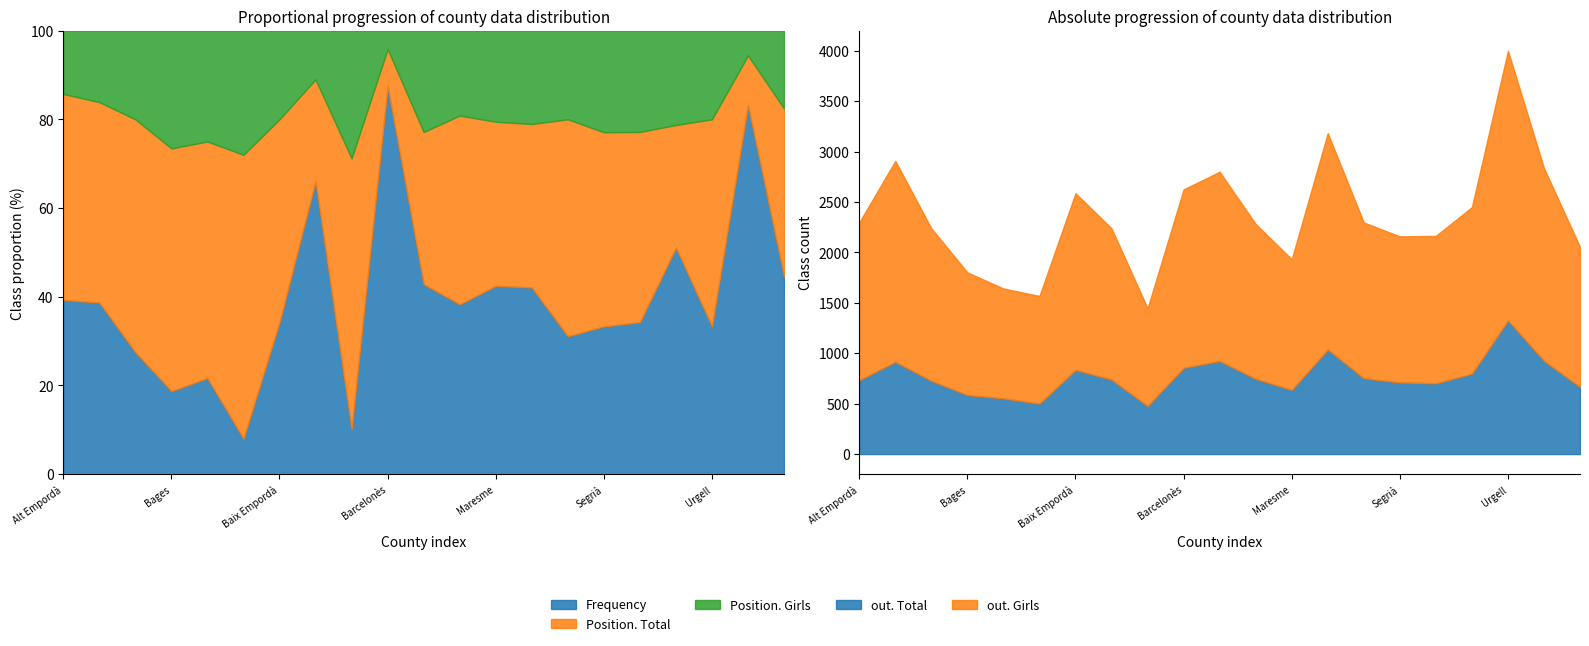

What are all the series names shown in the legend?

Frequency, Position. Total, Position. Girls, out. Total, out. Girls